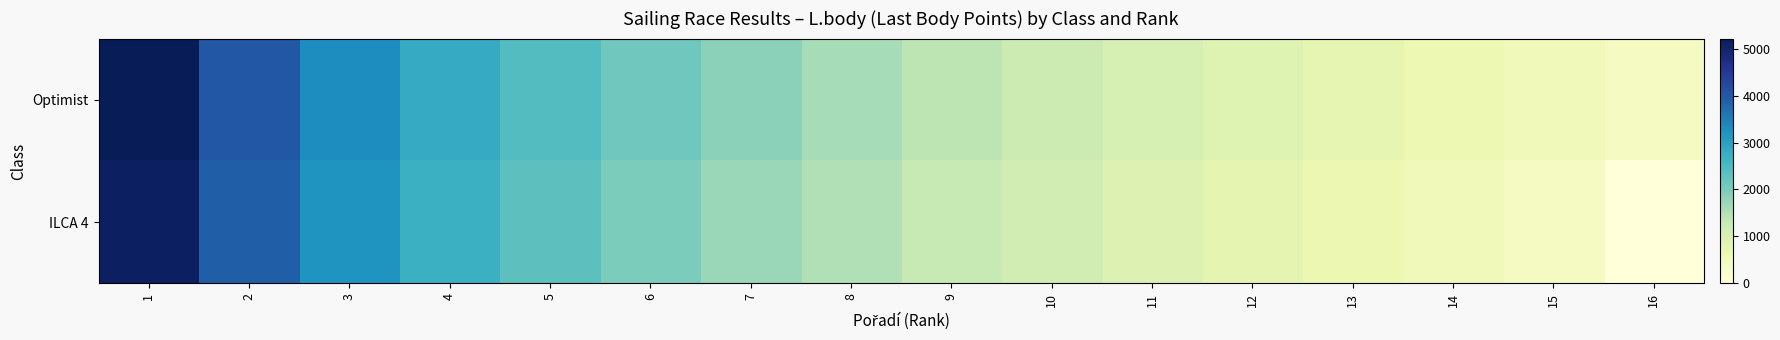

Between 7 and 13, which series saw the biggest shift?

Optimist